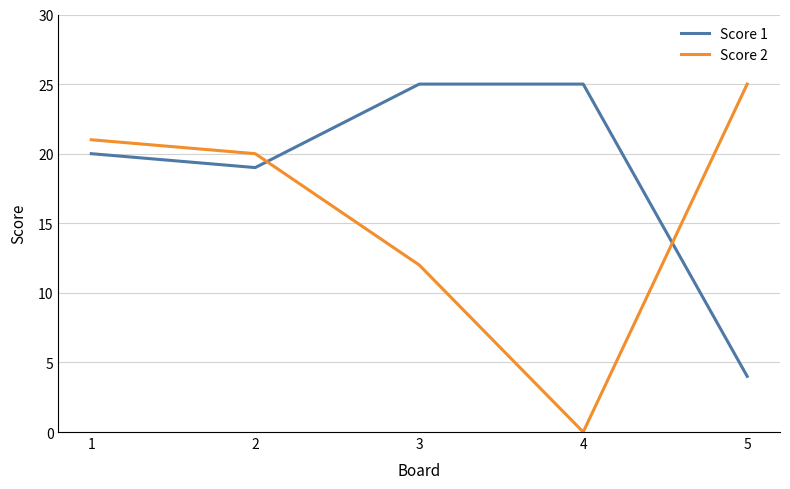

What is the approximate value of Score 1 at 5, to the nearest 5?

5